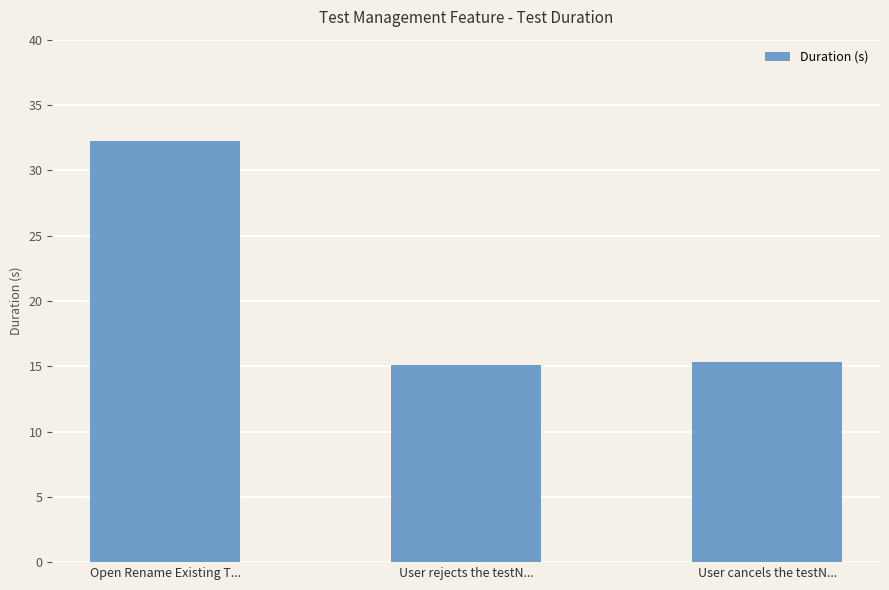

The chart shows a value of 32.3 at Open Rename Existing T.... True or false?

True